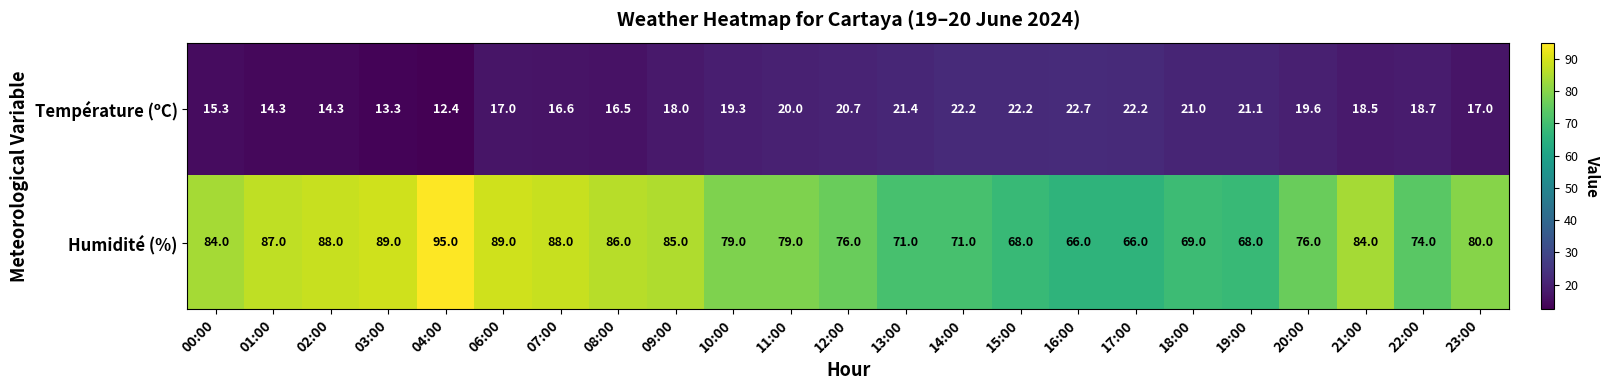

At which category does the chart reach its minimum across all series?

04:00